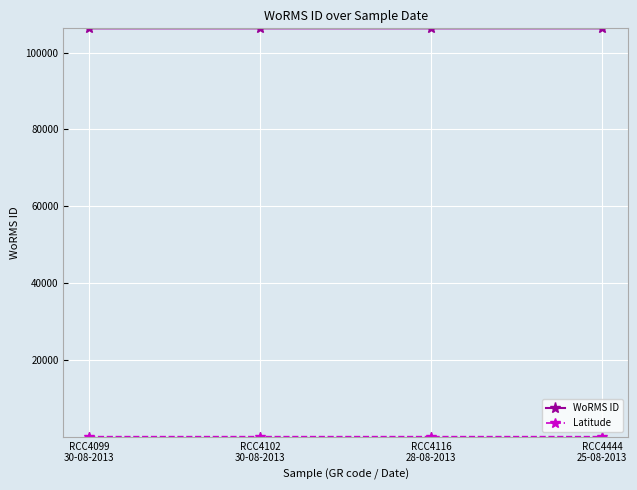

Which series has the largest total across all categories?

WoRMS ID